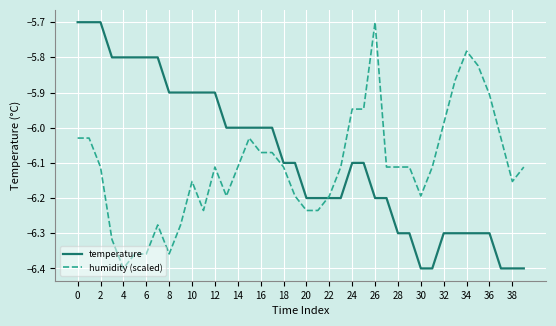

What is the greatest value displayed?

-5.7